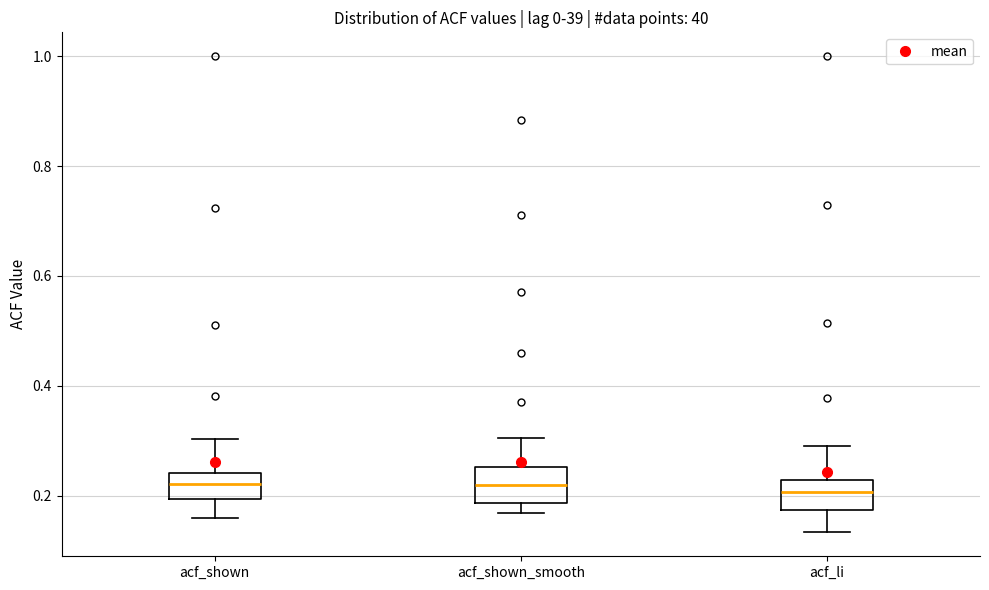

Reading left to right, transcribe this box plot: for each box, give where its median line is, the range the box spans, and where its two whiskers end, as read against the y-axis. The values are not printed on the chart, so give them approximately, as read against the axis.

acf_shown: median 0.22, box 0.20 to 0.24, whiskers 0.16 to 0.30
acf_shown_smooth: median 0.22, box 0.18 to 0.26, whiskers 0.16 to 0.30
acf_li: median 0.20, box 0.18 to 0.22, whiskers 0.14 to 0.30